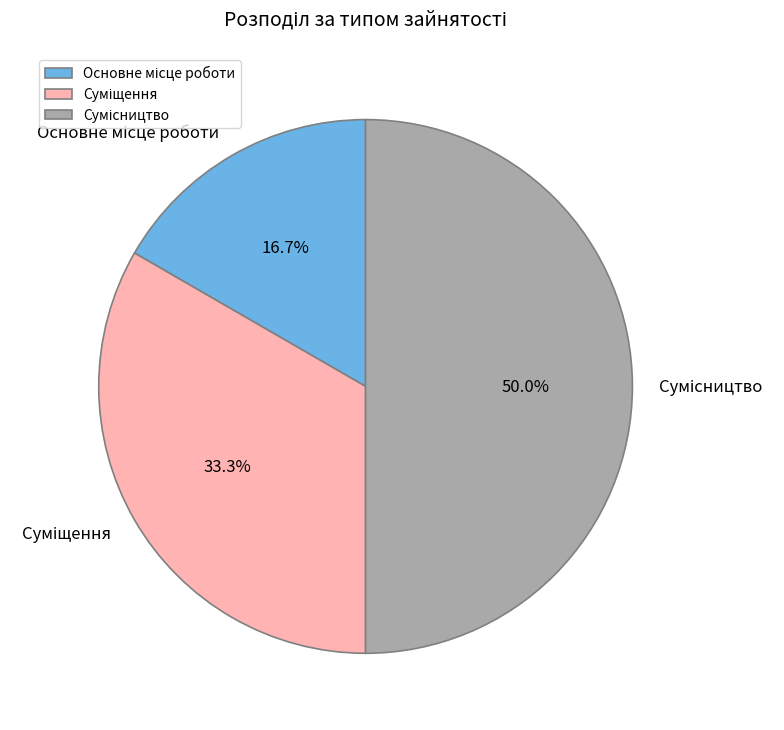

To the nearest percent, what portion does Суміщення represent?

33%